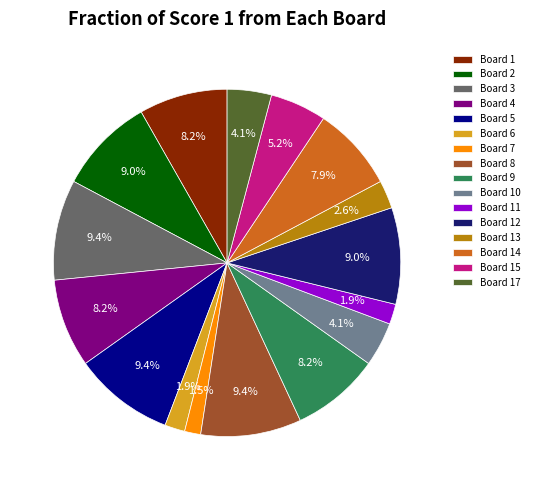

The Board 5 slice represents 9% of the pie. True or false?

True